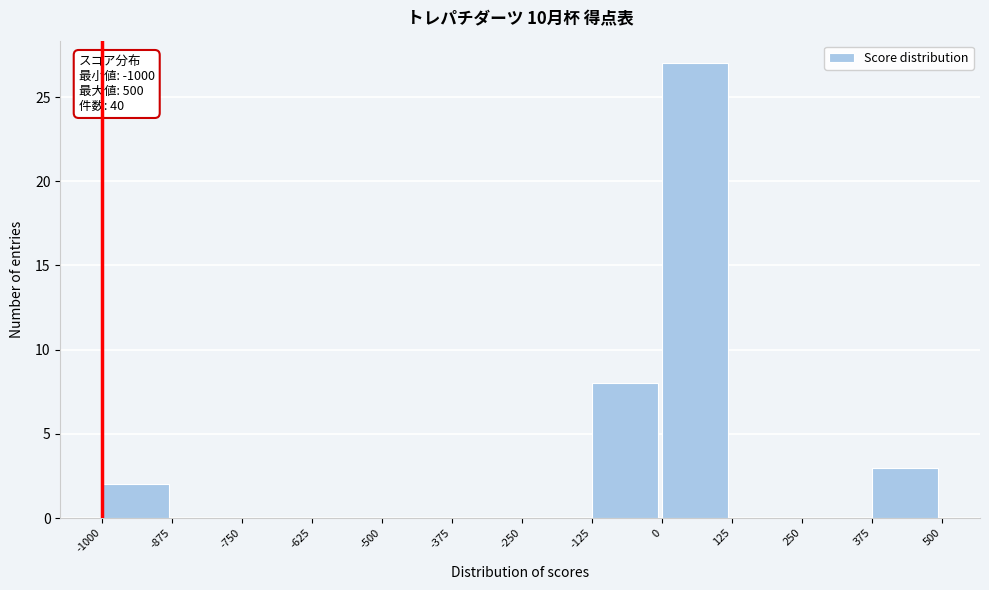

Which range on the x-axis has the tallest bar?

0 to 125